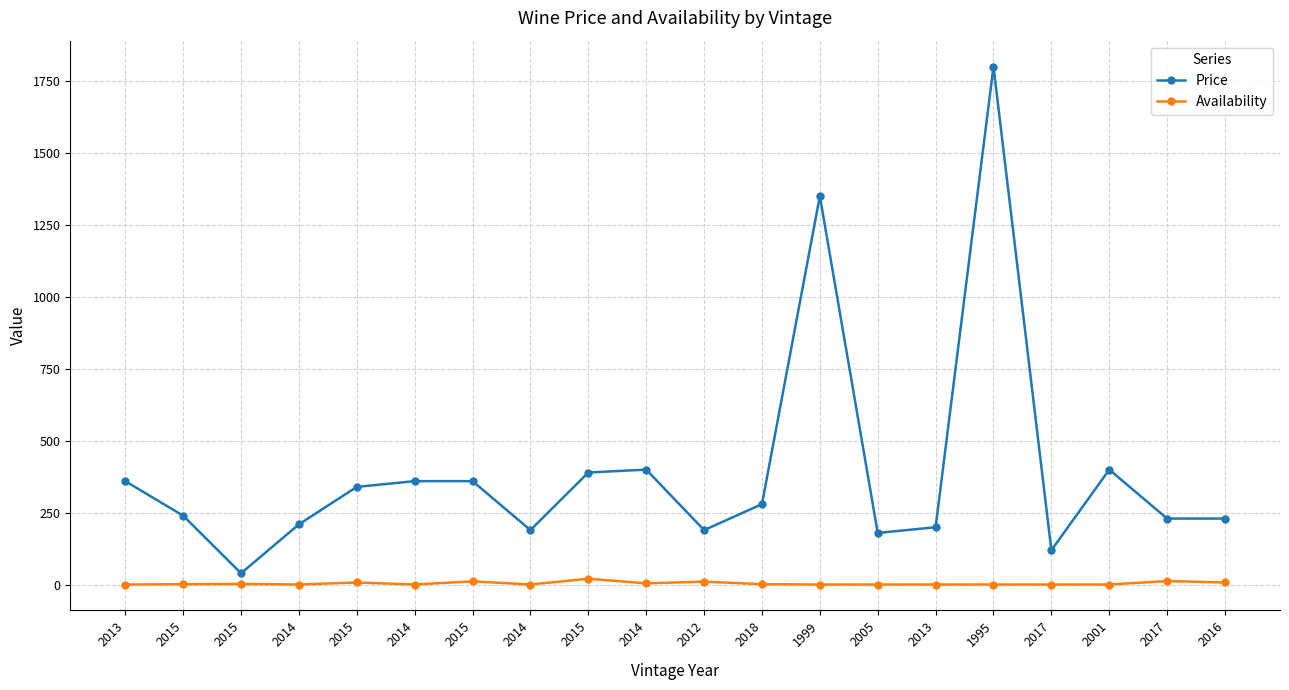

Rank the series by their maximum value, from lowest to highest.

Availability, Price